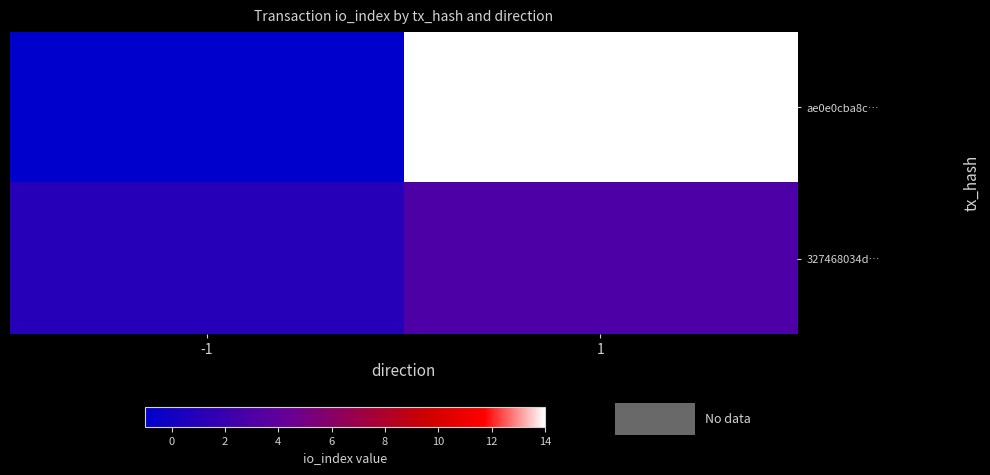

Reading right to left, what are all the values shown in this chart?

ae0e0cba8c…: 1=14	-1=-1
327468034d…: 1=3	-1=1